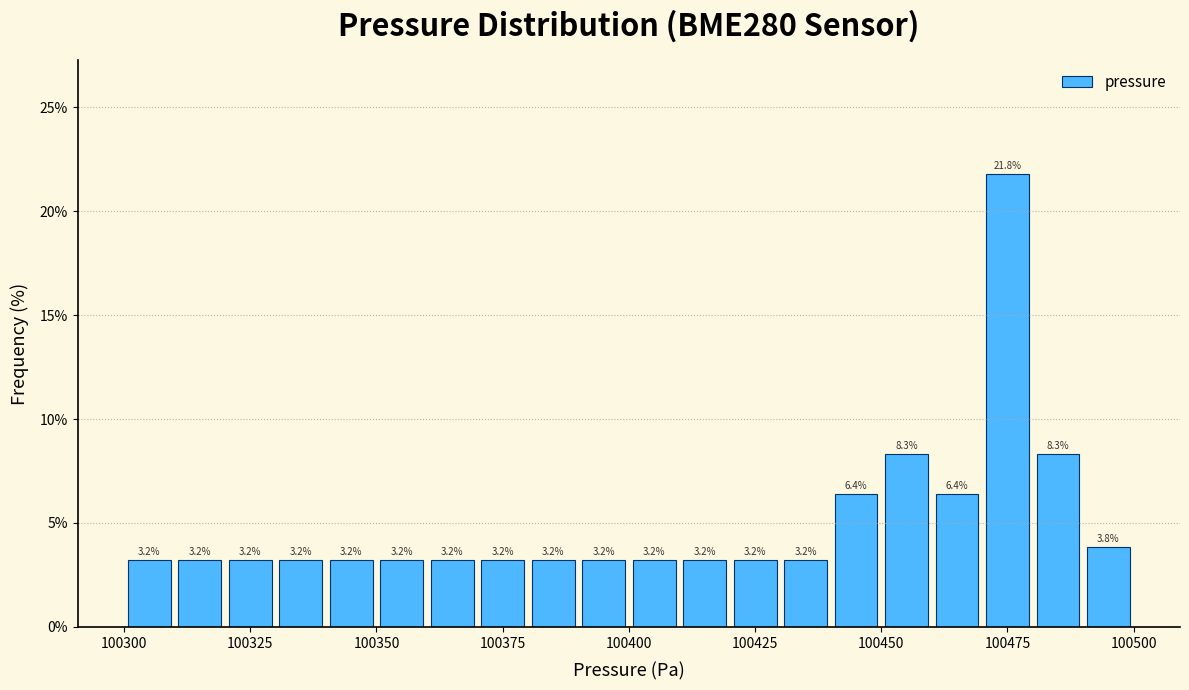

Read against the x-axis, roughly where is the centre of the tallest bar?

100475